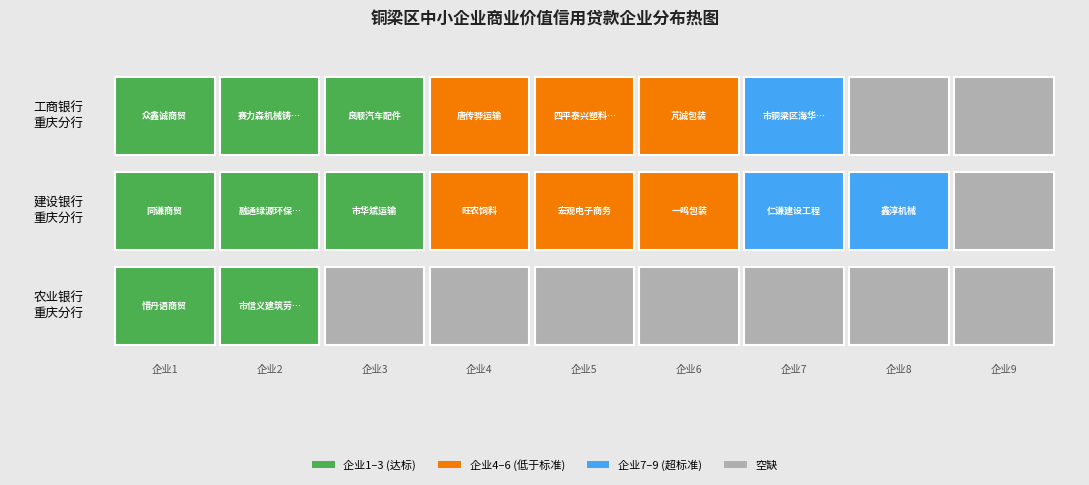

True or false: the data shows 2 at 2.

True